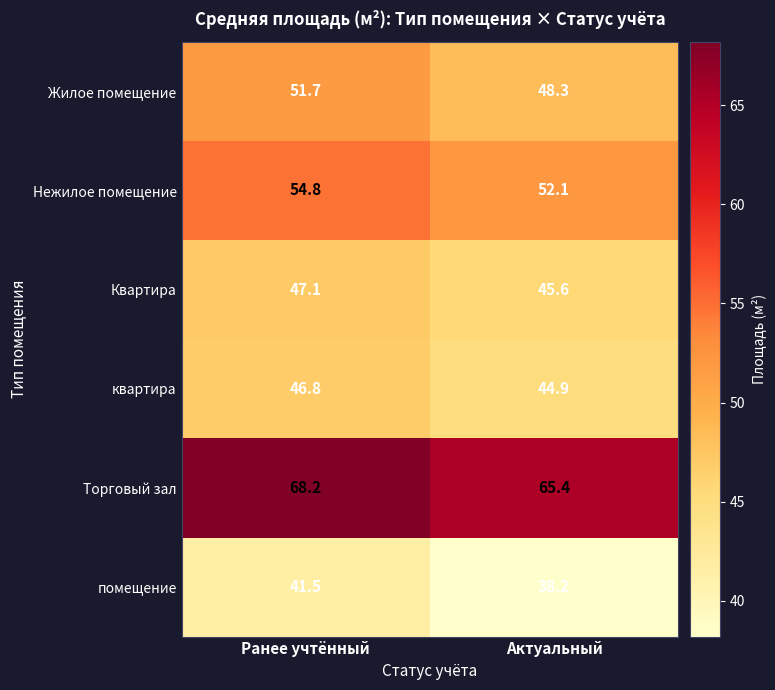

Which series has the largest total across all categories?

Торговый зал